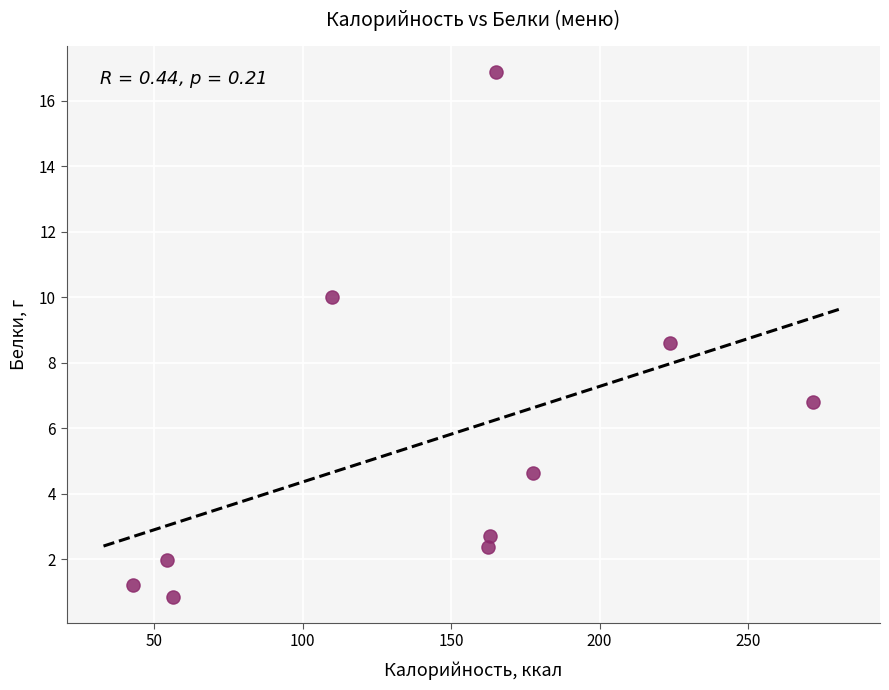

What is the average Y value?

5.6